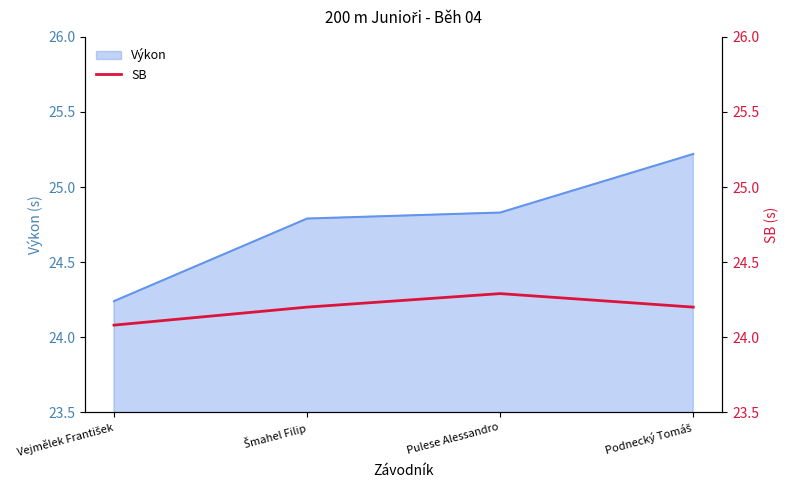

What is the highest value of the Výkon series?

25.2